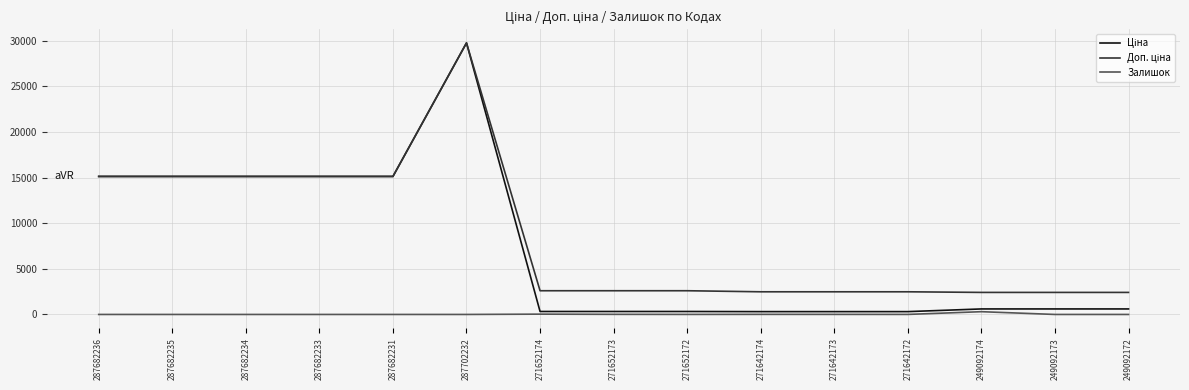

What is the maximum value for Залишок?

302.0